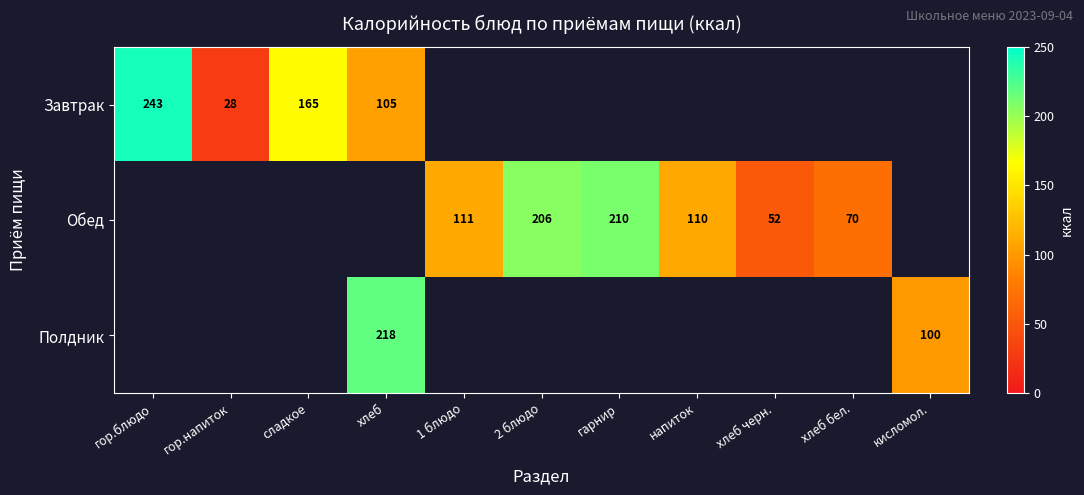

How many series are shown in this chart?

3